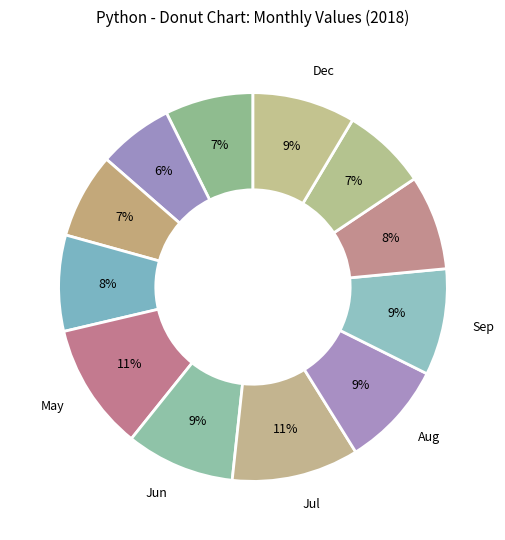

Count the number of slices in the pie.

12